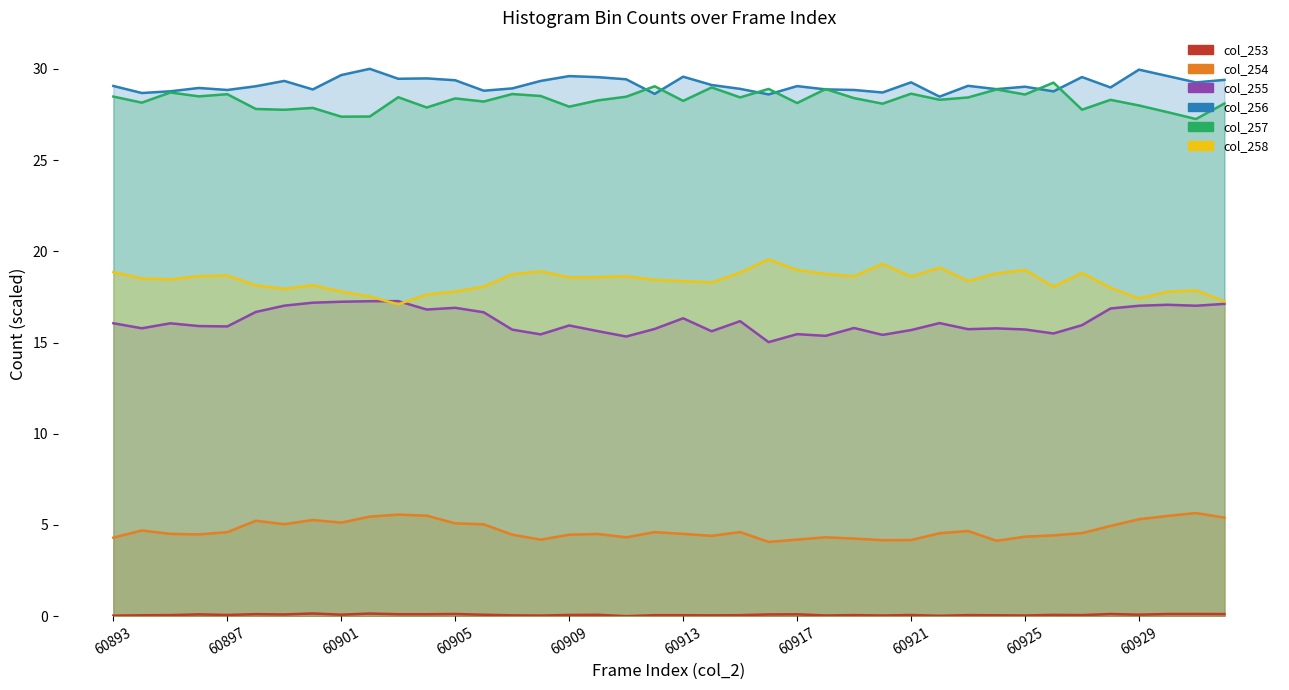

List the labels in order of col_256 value, largest first.

60929, 36, 60925, 37, 16, 20, 34, 17, 11, 10, 18, 39, 12, 60917, 15, 28, 38, 21, 30, 60893, 24, 60913, 32, 35, 60905, 14, 22, 31, 25, 60921, 60909, 26, 13, 60901, 33, 27, 60897, 19, 23, 29